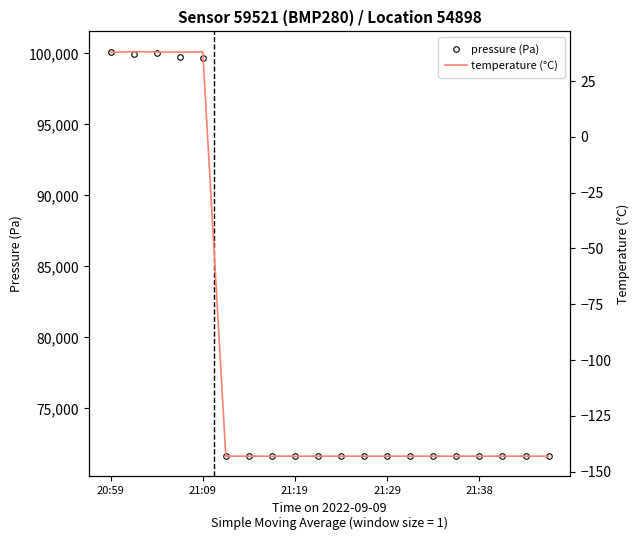

In pressure (Pa), how many points are lower than both neighbors (excluding endpoints)?

1